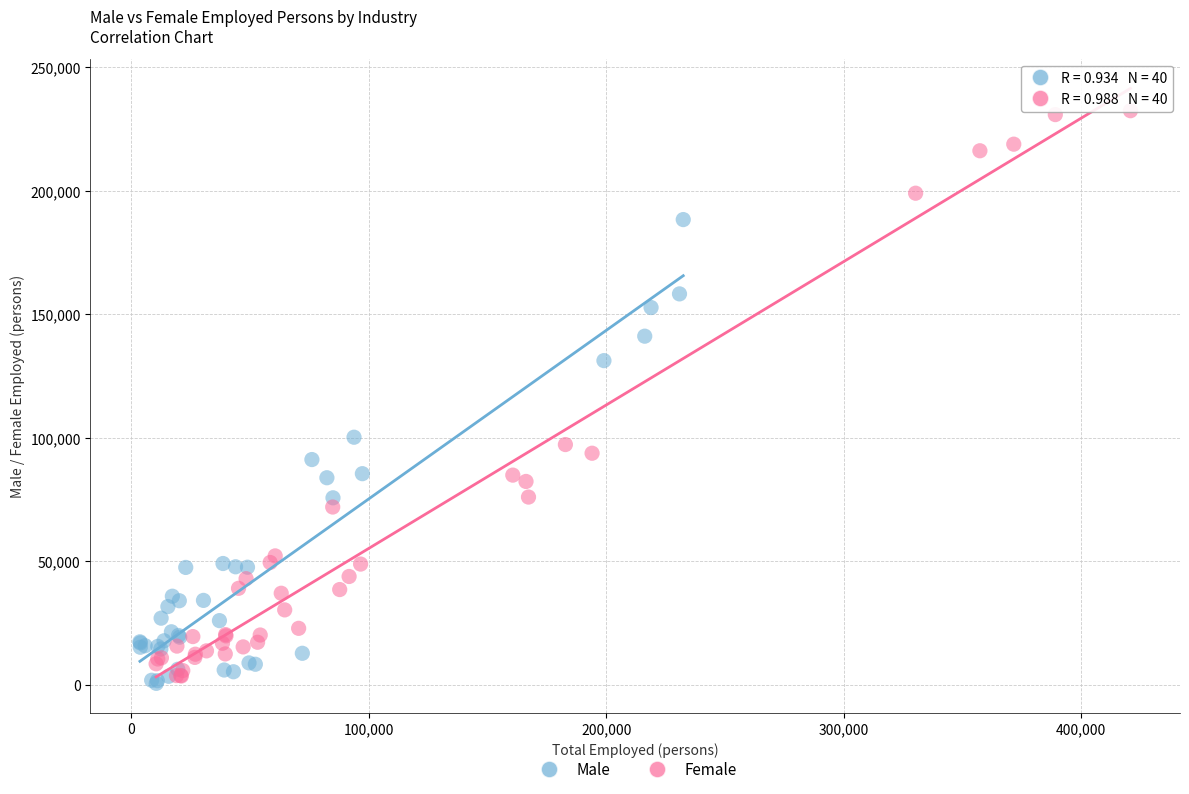

Which series contains the highest Y value?

Female